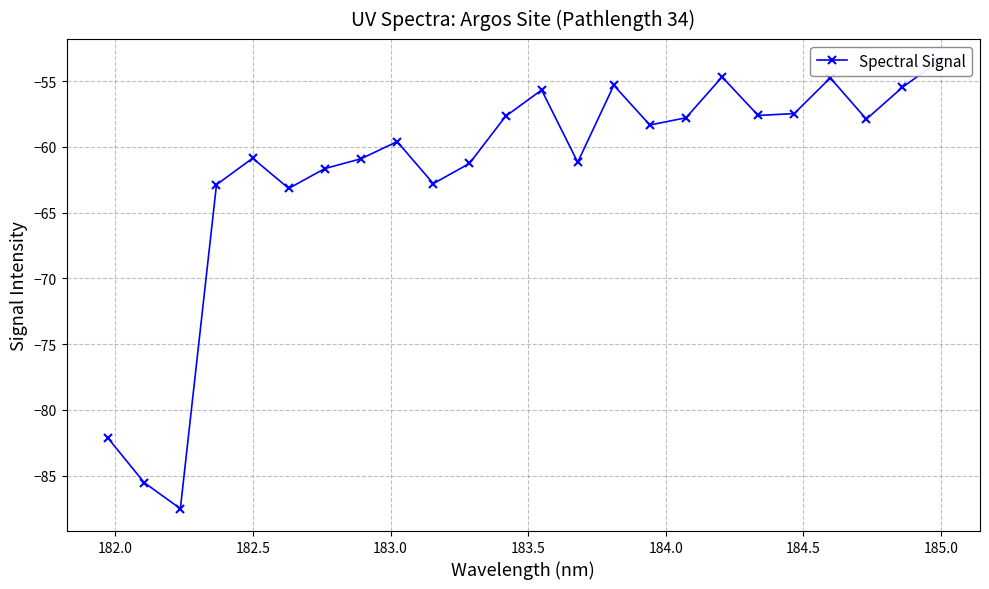

Is this an area chart (filled region under the line)?

No